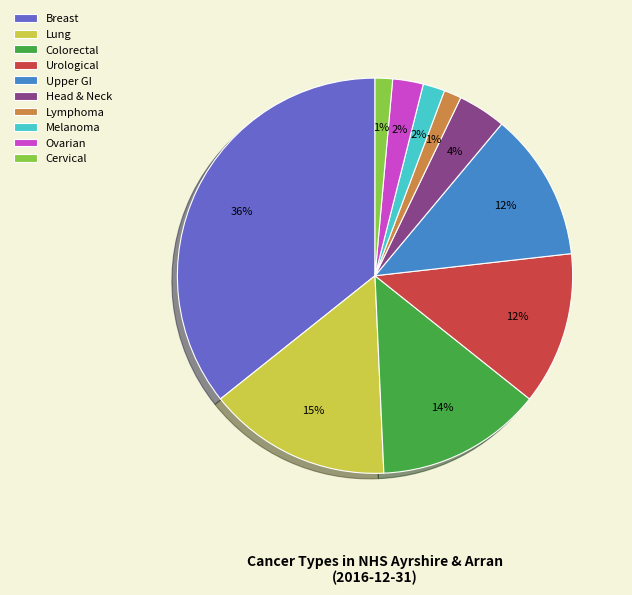

The Head & Neck slice represents 13% of the pie. True or false?

False